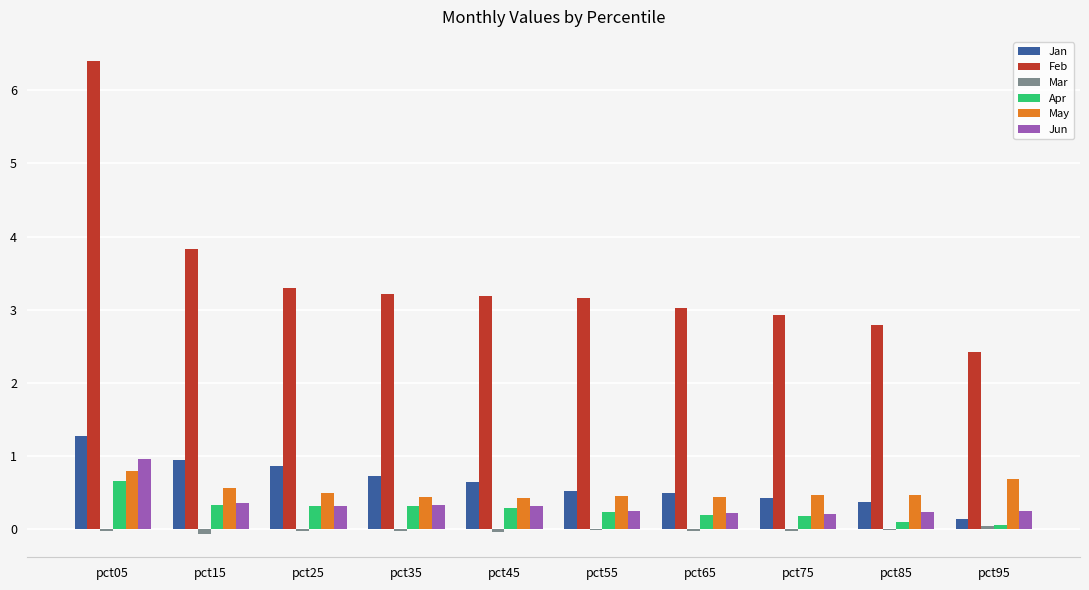

Which label corresponds to the largest value in the chart?

pct05